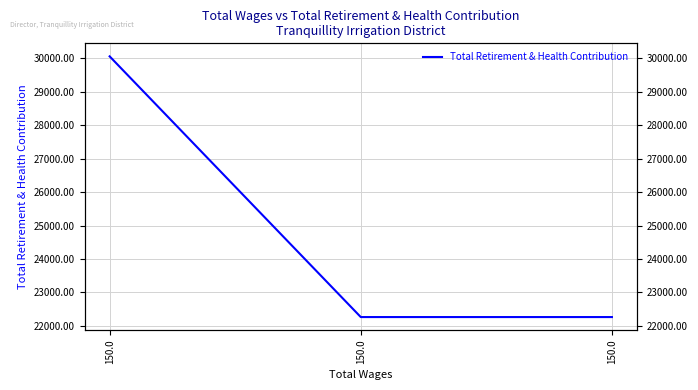

What is the sum of all values?

74583